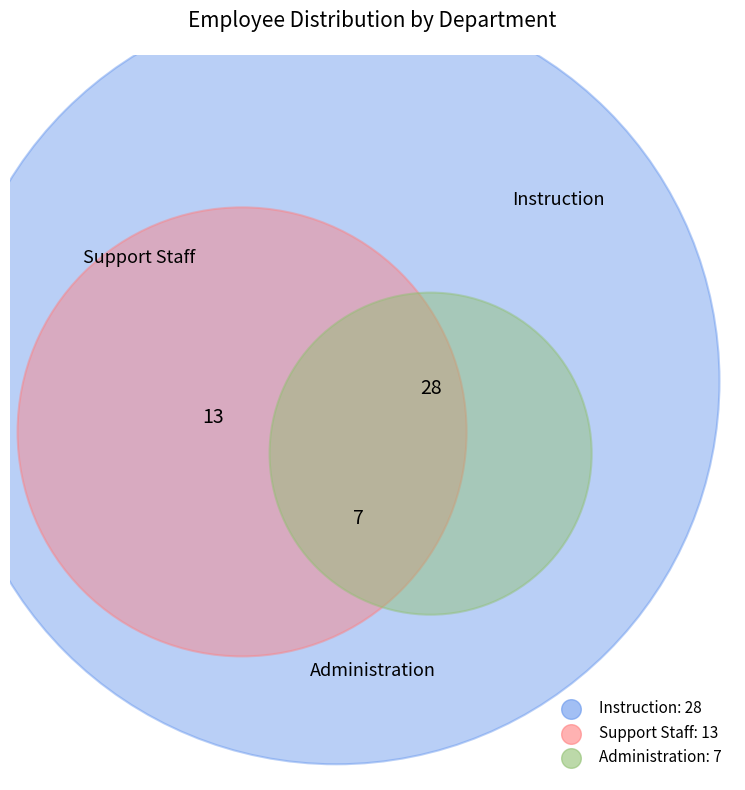

Which slice represents more than half of the pie?

Instruction